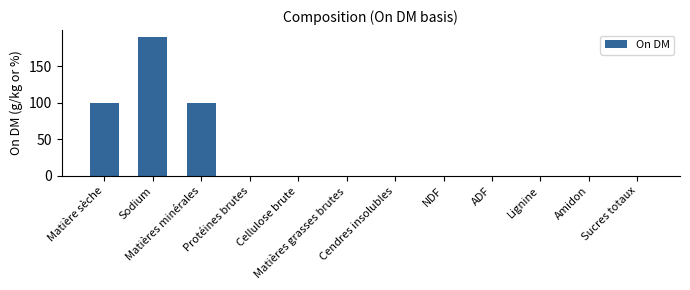

Are the bars horizontal?

No